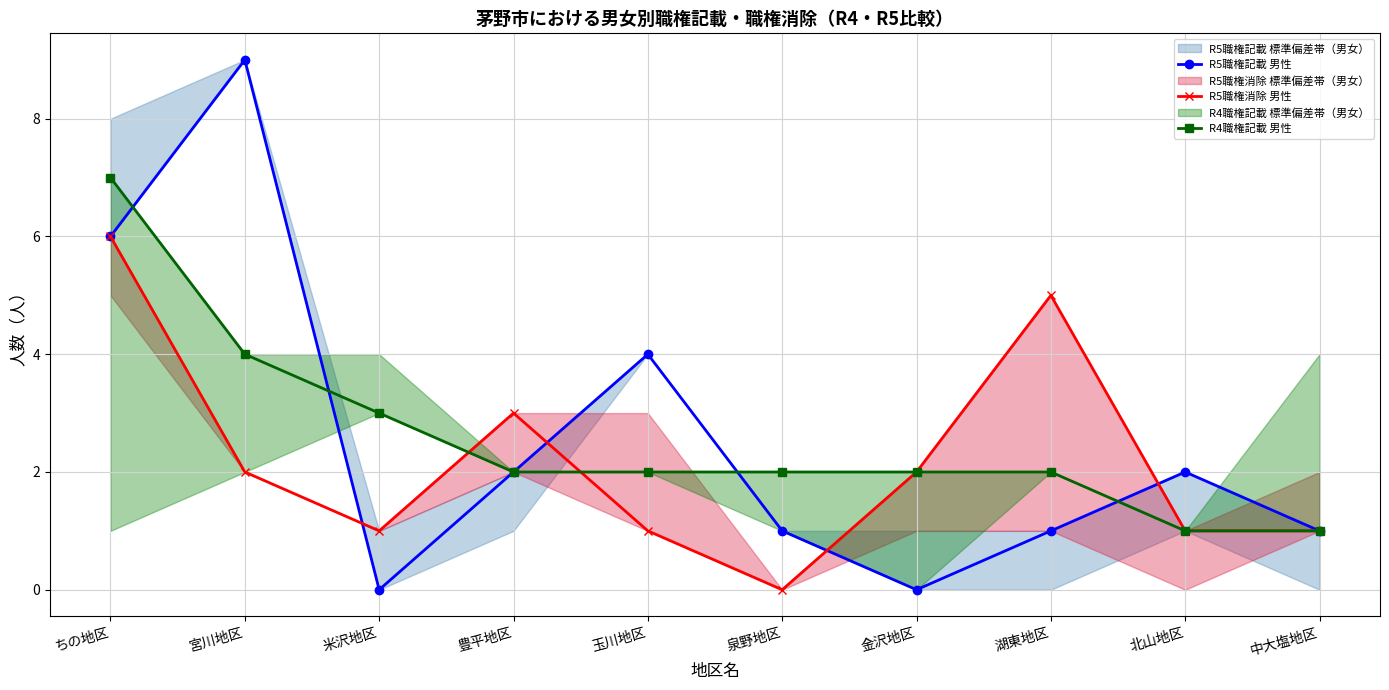

Reading left to right, list all the values displayed in this chart.

R5職権記載 男性: ちの地区=6	宮川地区=9	米沢地区=0	豊平地区=2	玉川地区=4	泉野地区=1	金沢地区=0	湖東地区=1	北山地区=2	中大塩地区=1
R5職権消除 男性: ちの地区=6	宮川地区=2	米沢地区=1	豊平地区=3	玉川地区=1	泉野地区=0	金沢地区=2	湖東地区=5	北山地区=1	中大塩地区=1
R4職権記載 男性: ちの地区=7	宮川地区=4	米沢地区=3	豊平地区=2	玉川地区=2	泉野地区=2	金沢地区=2	湖東地区=2	北山地区=1	中大塩地区=1